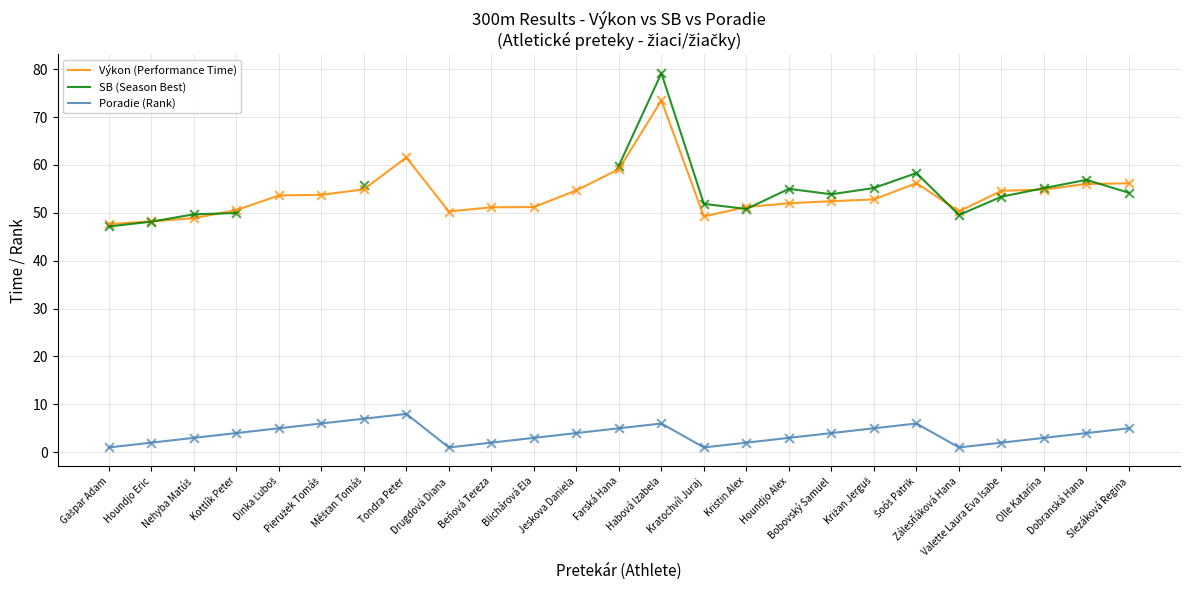

What are all the series names shown in the legend?

Výkon (Performance Time), SB (Season Best), Poradie (Rank)